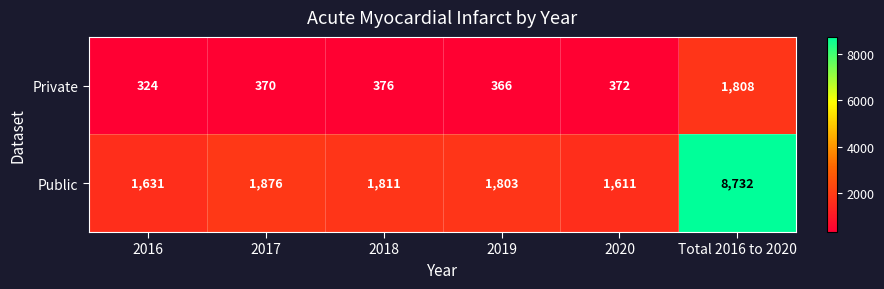

Is the value of Private at 2018 greater than the value of Public at 2020?

No